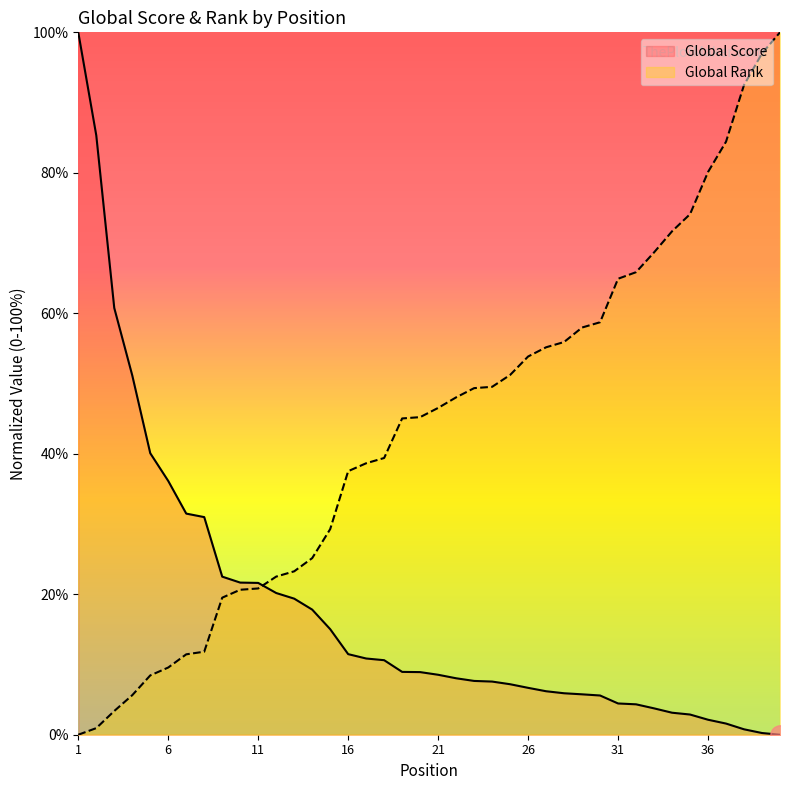

What value does the Global Rank series have at 29?

58.0